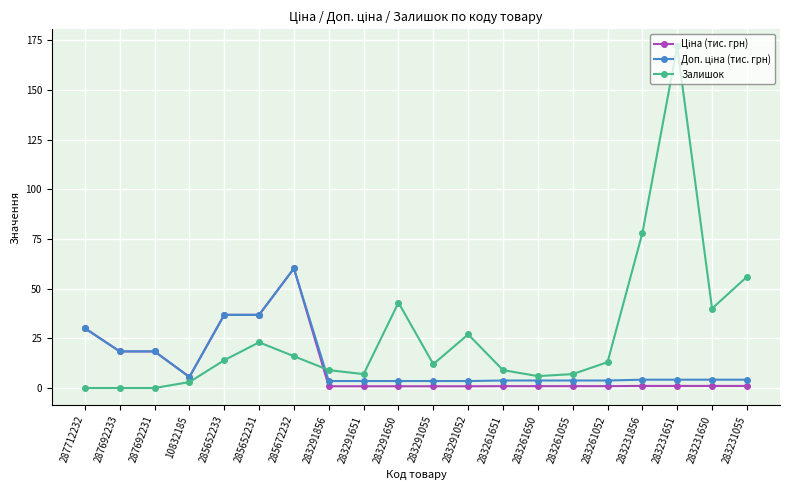

What is the greatest value displayed?

172.0